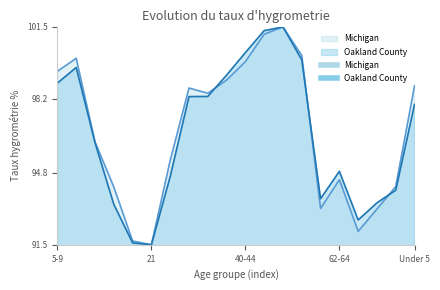

What is the label of the 1st point from the left?

5-9